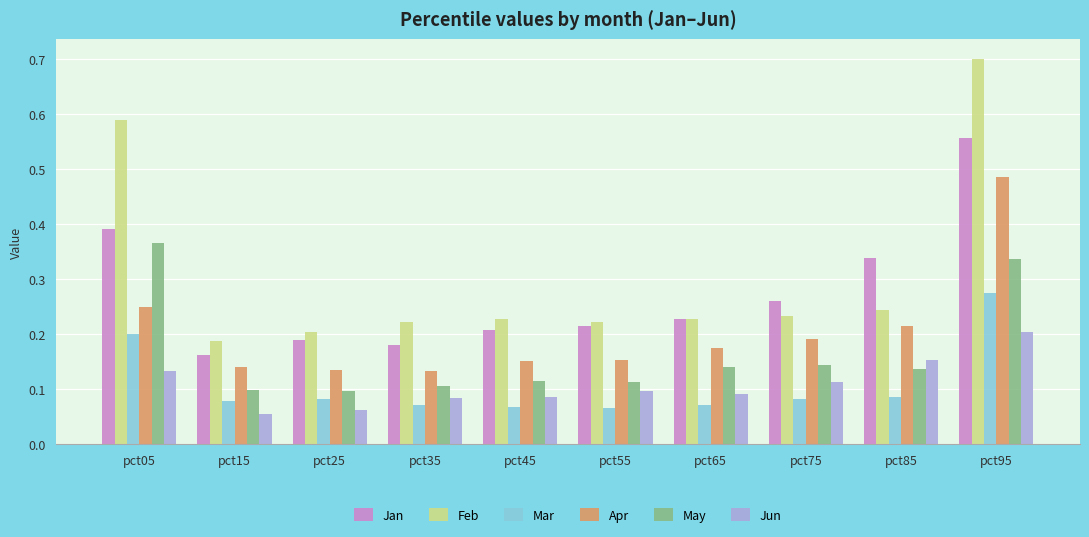

At which label does Apr reach its peak?

pct95